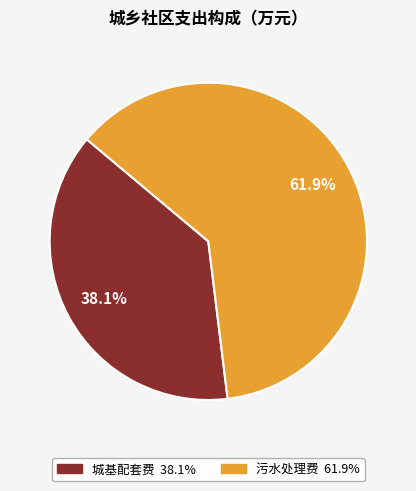

Is there any slice that represents more than half of the pie?

Yes